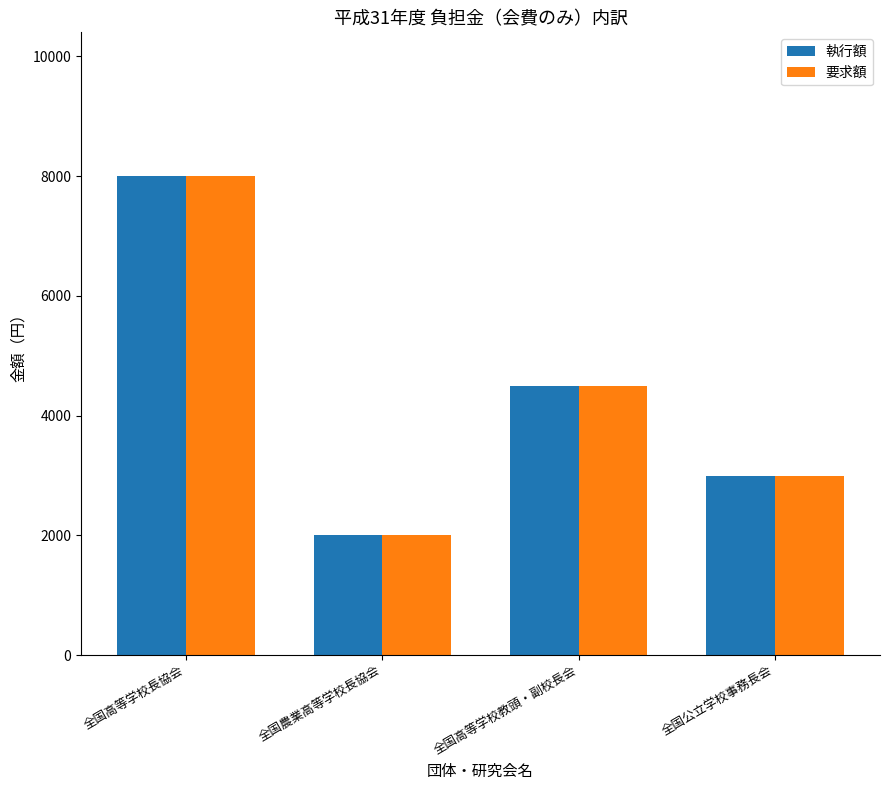

Reading left to right, transcribe all the data shown in this chart.

執行額: 全国高等学校長協会=8000	全国農業高等学校長協会=2000	全国高等学校教頭・副校長会=4500	全国公立学校事務長会=3000
要求額: 全国高等学校長協会=8000	全国農業高等学校長協会=2000	全国高等学校教頭・副校長会=4500	全国公立学校事務長会=3000